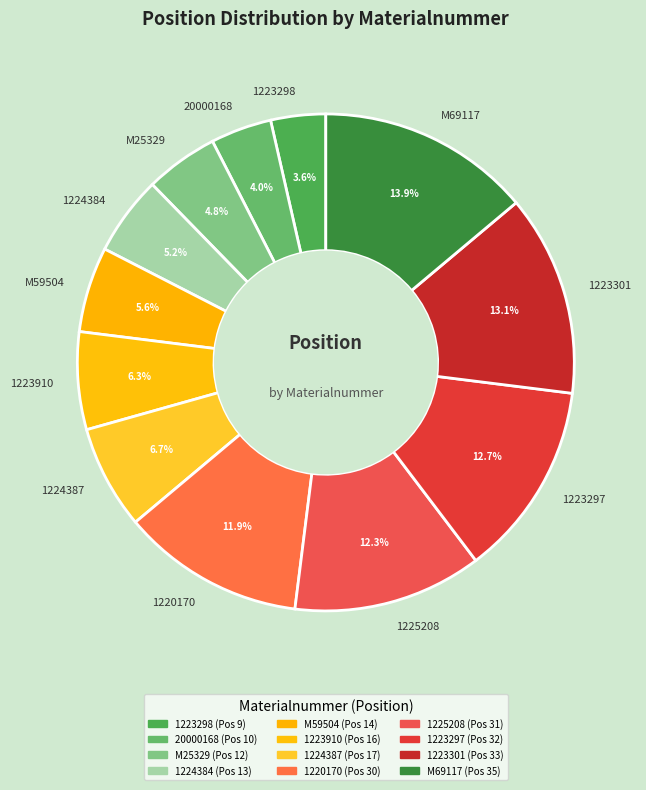

What percentage is the 1223297 slice, to the nearest percent?

13%